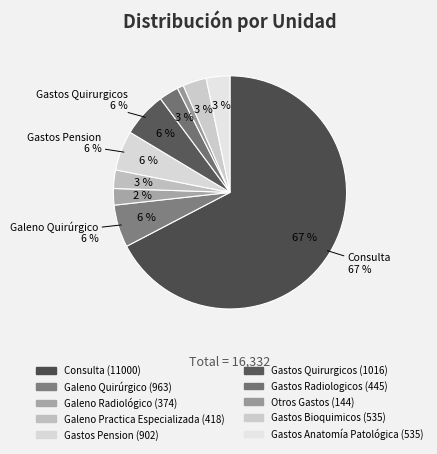

To the nearest percent, what is the difference between the Galeno Quirúrgico and Consulta slice percentages?

61%